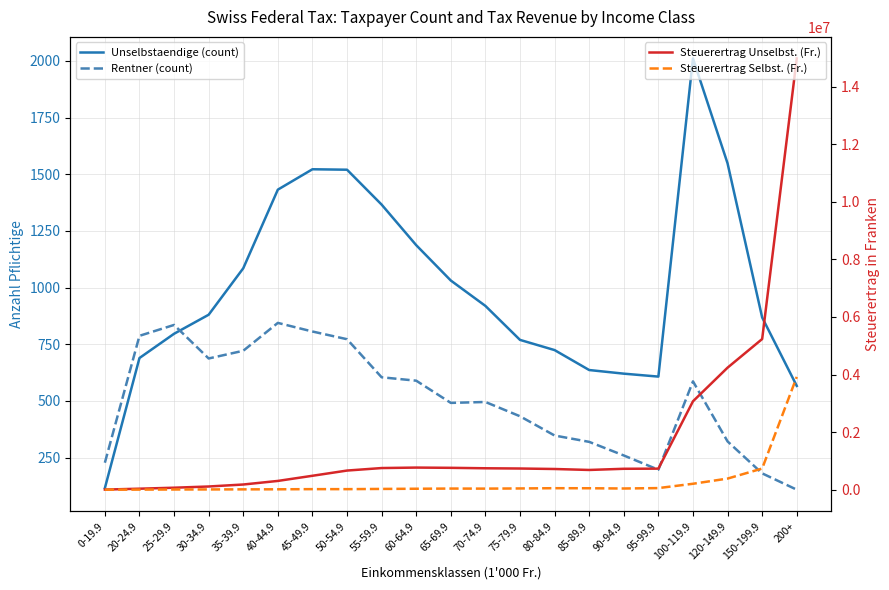

Reading left to right, transcribe all the data shown in this chart.

Unselbstaendige (count): 0-19.9=115	20-24.9=689	25-29.9=796	30-34.9=880	35-39.9=1085	40-44.9=1432	45-49.9=1522	50-54.9=1520	55-59.9=1366	60-64.9=1187	65-69.9=1031	70-74.9=919	75-79.9=769	80-84.9=724	85-89.9=636	90-94.9=620	95-99.9=607	100-119.9=2011	120-149.9=1548	150-199.9=868	200+=566
Rentner (count): 0-19.9=227	20-24.9=787	25-29.9=835	30-34.9=687	35-39.9=721	40-44.9=844	45-49.9=806	50-54.9=772	55-59.9=604	60-64.9=589	65-69.9=491	70-74.9=495	75-79.9=432	80-84.9=347	85-89.9=319	90-94.9=259	95-99.9=196	100-119.9=586	120-149.9=321	150-199.9=180	200+=108
Steuerertrag Unselbst. (Fr.): 0-19.9=3527	20-24.9=34293	25-29.9=68699	30-34.9=110798	35-39.9=179850	40-44.9=304350	45-49.9=483397	50-54.9=664668	55-59.9=751697	60-64.9=768207	65-69.9=759435	70-74.9=743940	75-79.9=735631	80-84.9=718733	85-89.9=685327	90-94.9=726046	95-99.9=731108	100-119.9=3070934	120-149.9=4239463	150-199.9=5234449	200+=14982843
Steuerertrag Selbst. (Fr.): 0-19.9=279	20-24.9=2731	25-29.9=6591	30-34.9=8856	35-39.9=11353	40-44.9=13605	45-49.9=19007	50-54.9=18673	55-59.9=26360	60-64.9=32768	65-69.9=38988	70-74.9=36860	75-79.9=43063	80-84.9=51746	85-89.9=49809	90-94.9=41362	95-99.9=55532	100-119.9=205666	120-149.9=385789	150-199.9=734514	200+=3919364